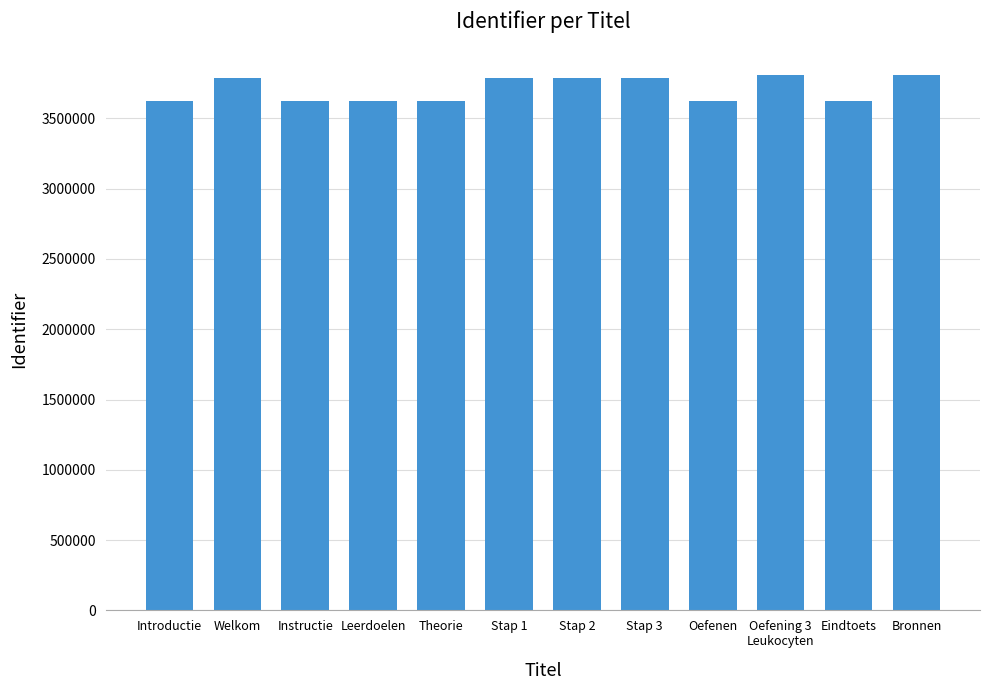

The value at Stap 3 is 3789813. True or false?

True